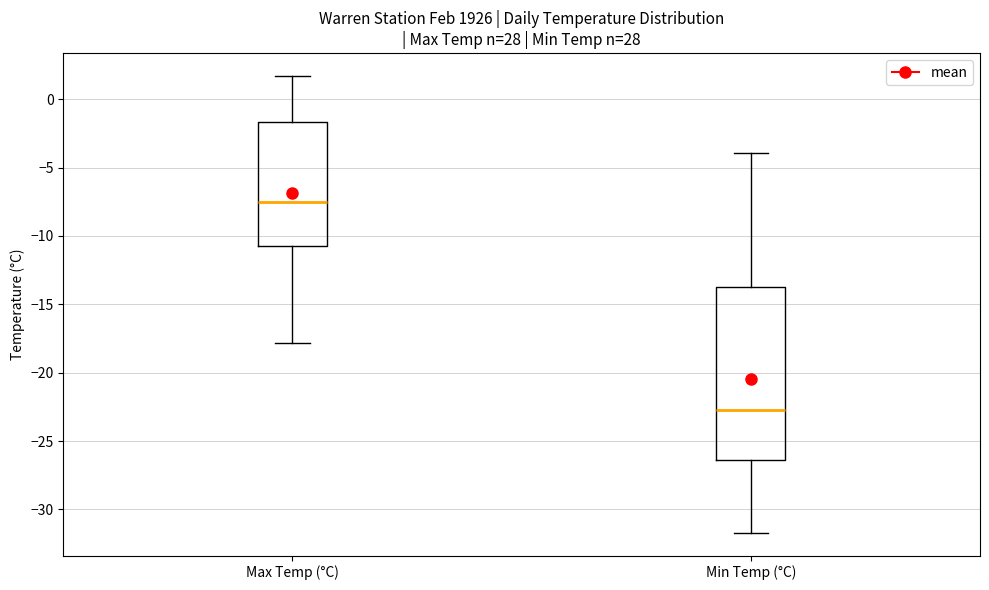

Which box is the tallest, from its lower edge to its upper edge?

Min Temp (°C)